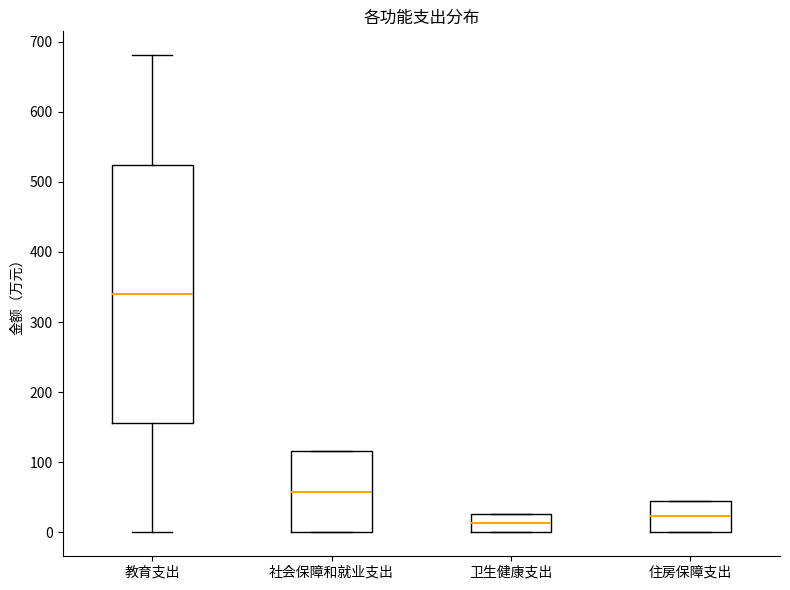

Reading left to right, read every box against the y-axis: the position of its median line, the range the box covers, and the ends of its whiskers. The values are not printed on the chart, so give them approximately, as read against the axis.

教育支出: median 340, box 160 to 520, whiskers 0 to 680
社会保障和就业支出: median 60, box 0 to 120, whiskers 0 to 120
卫生健康支出: median 10, box 0 to 30, whiskers 0 to 30
住房保障支出: median 20, box 0 to 50, whiskers 0 to 50